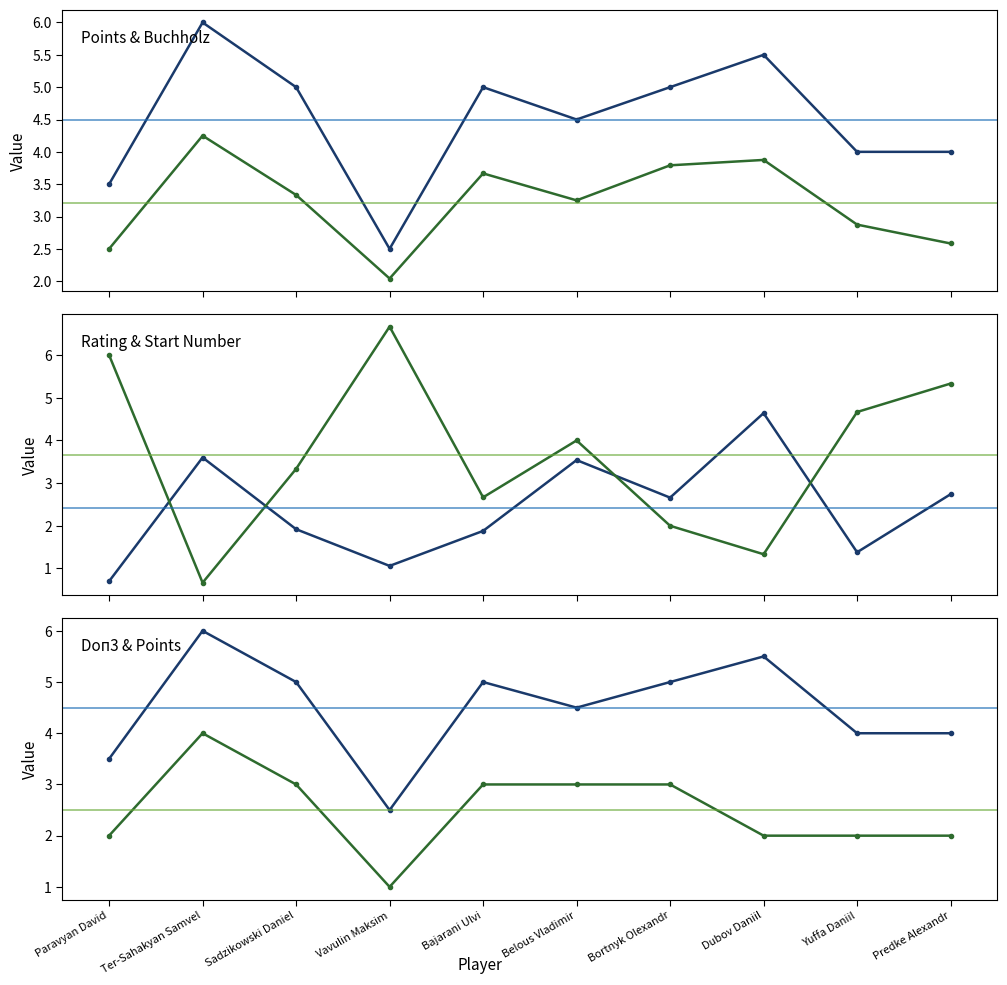

What is the lowest value of the Doп3 (col_19) series?

1.0